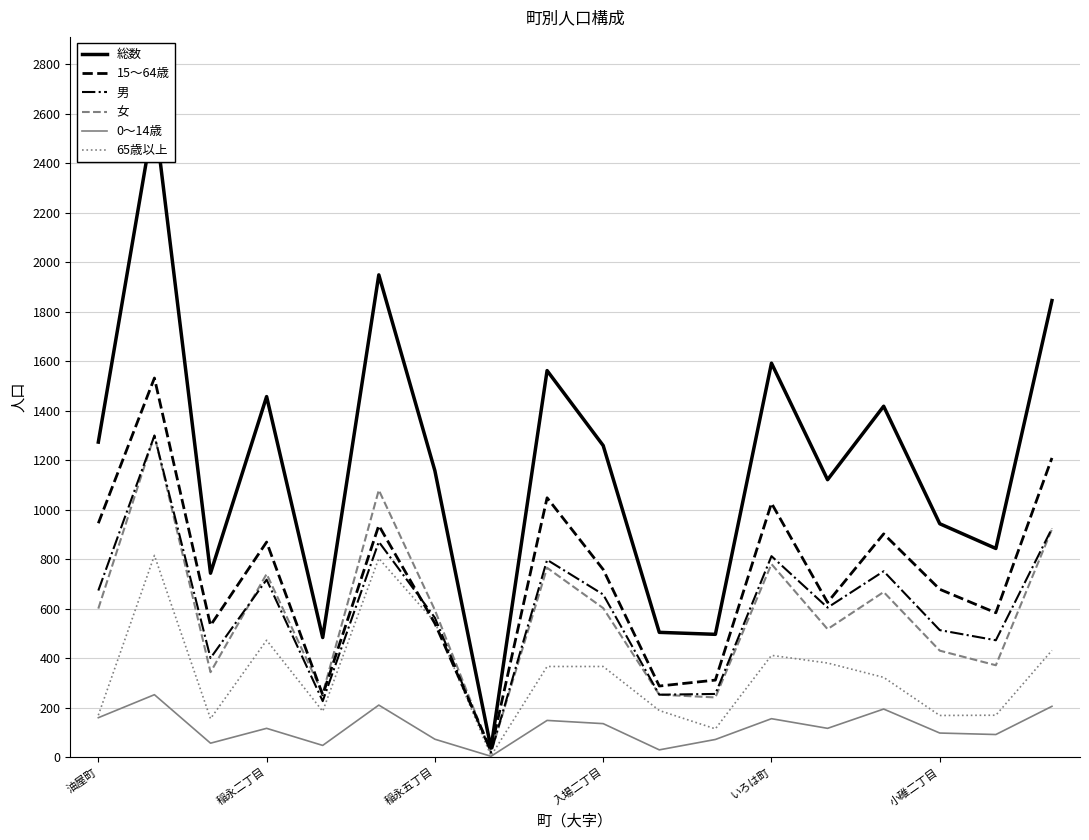

How many interior local peaks does the 総数 series have?

6